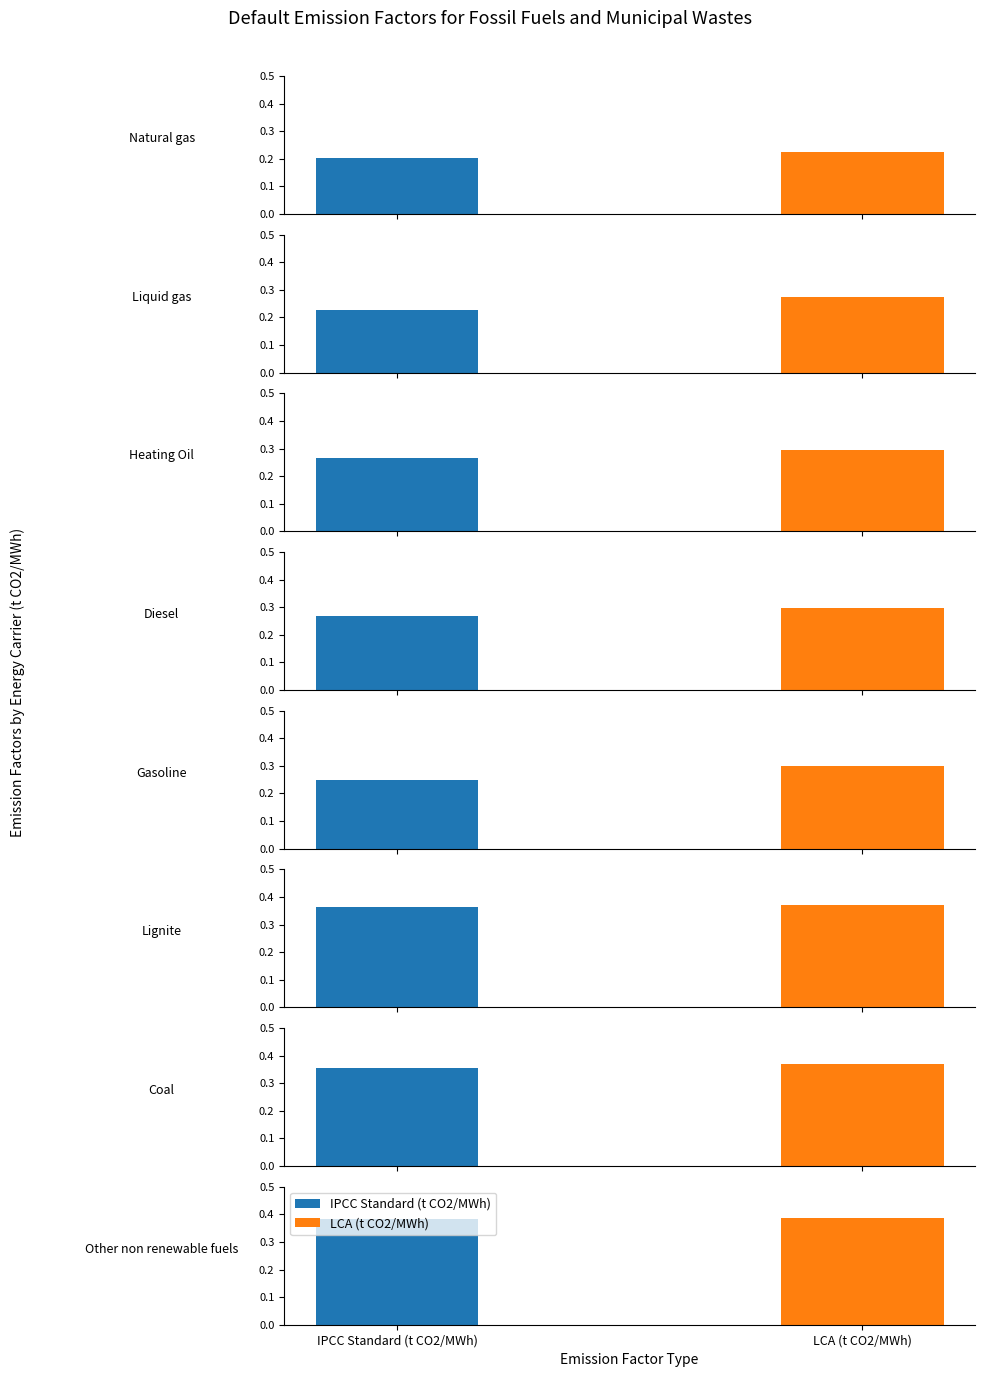

What position from the right is Other non renewable fuels?

1